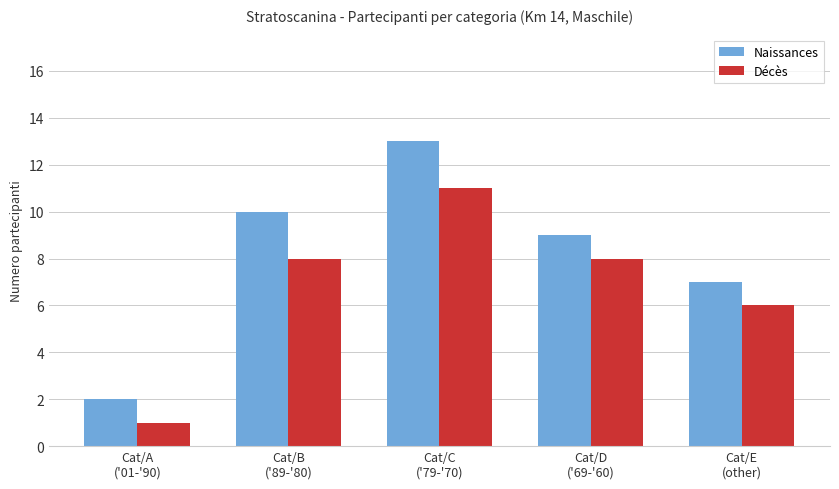

What is the spread (max minus min) of values at Cat/A
('01-'90)?

1